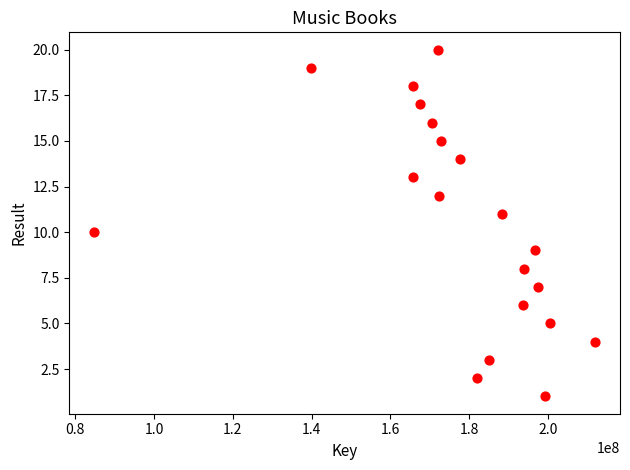

What is the range of Y values (max minus min)?

19